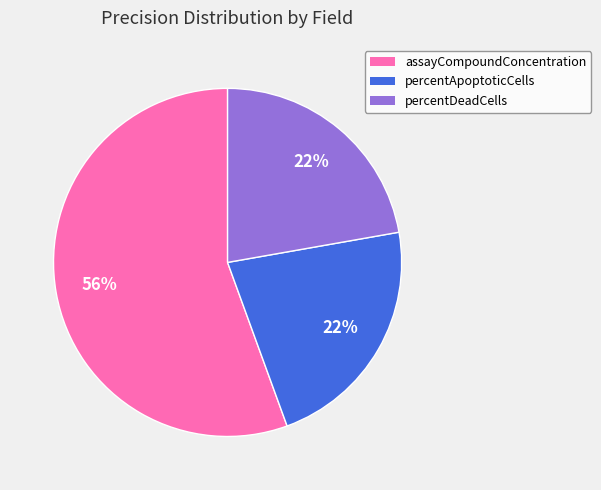

Is it true that percentApoptoticCells is 22% of the pie?

True